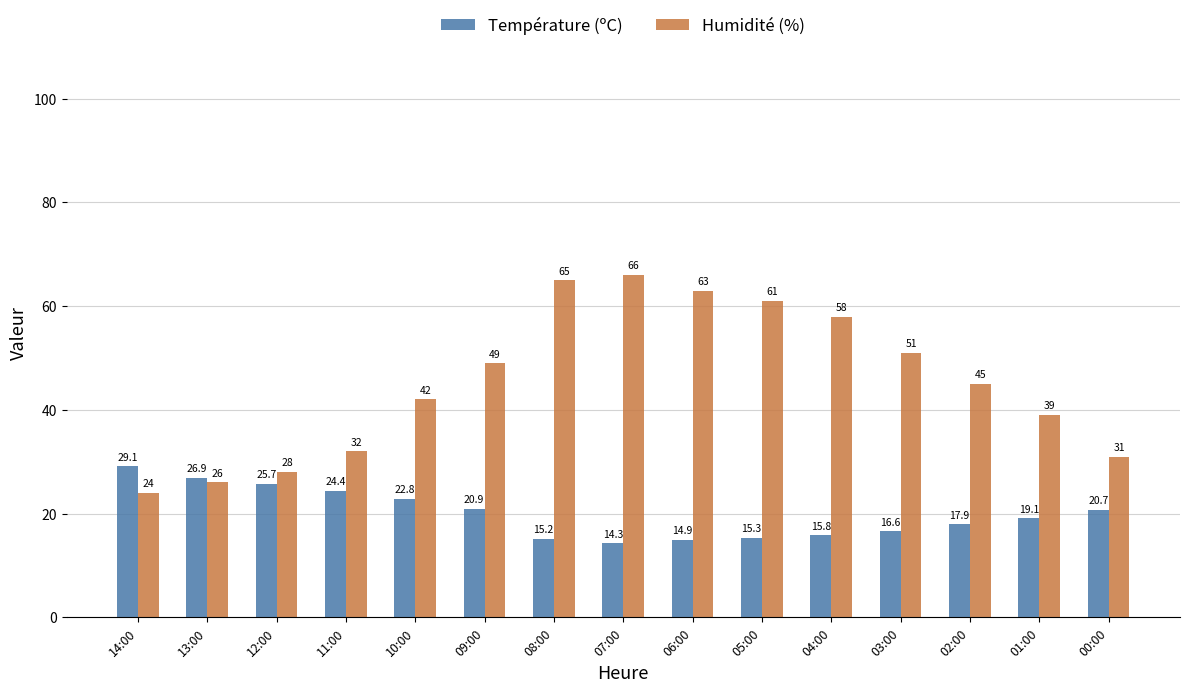

Between 13:00 and 01:00, which series saw the biggest shift?

Humidité (%)